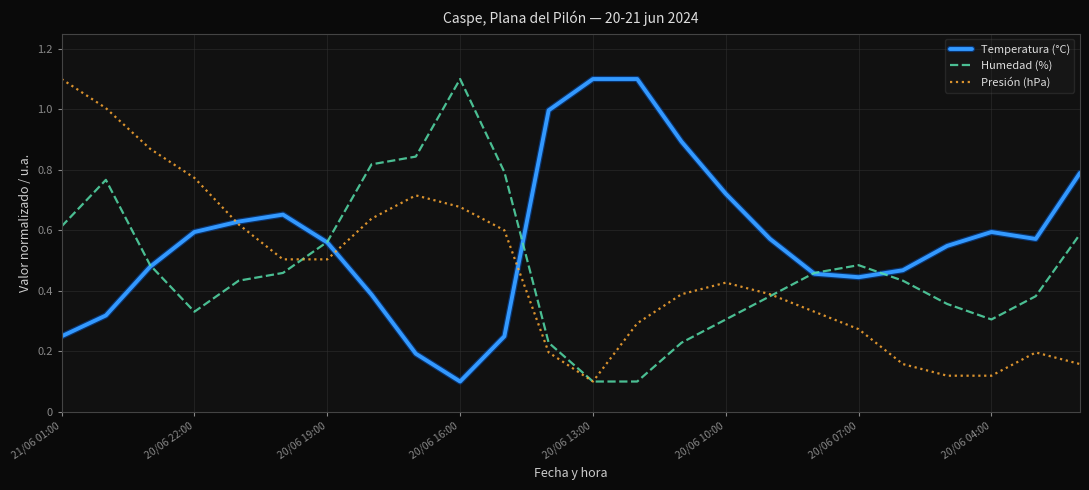

List the series in order of their overall mean, lowest first.

Presión (hPa), Humedad (%), Temperatura (°C)